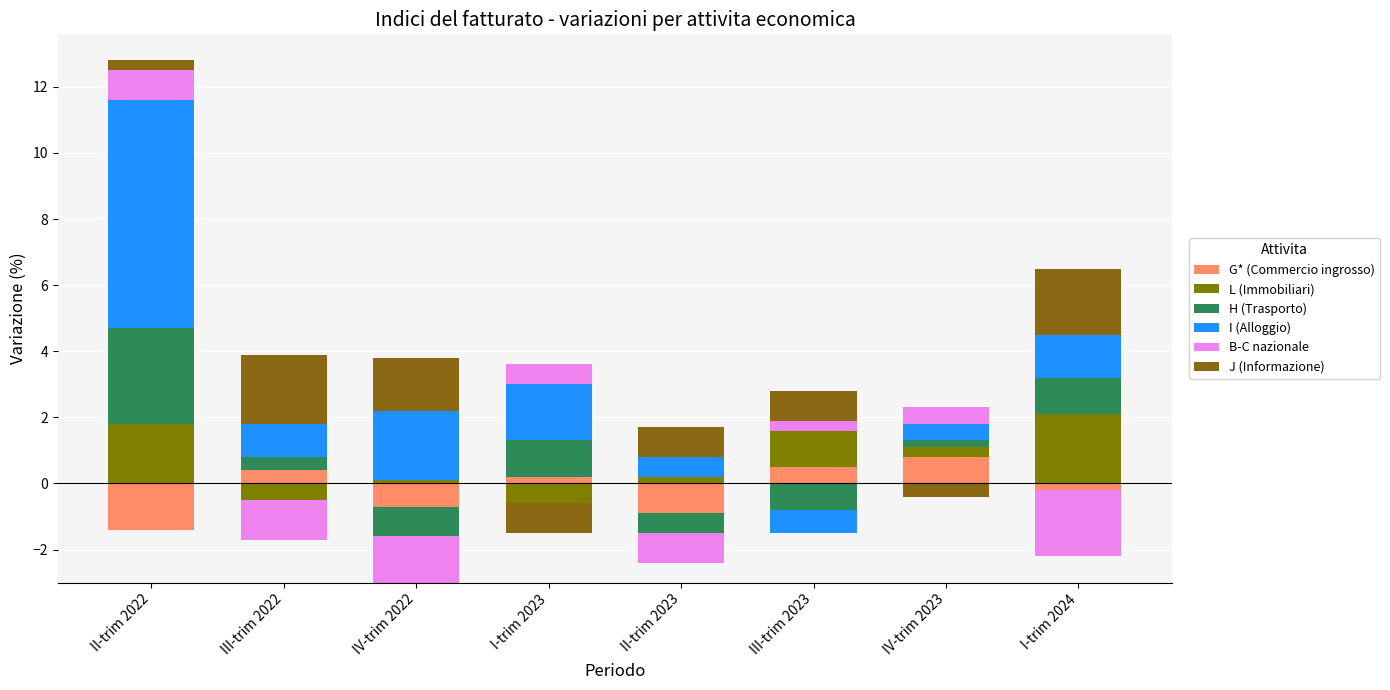

What is the value of the H (Trasporto) bar at the 1st from the left?

2.9